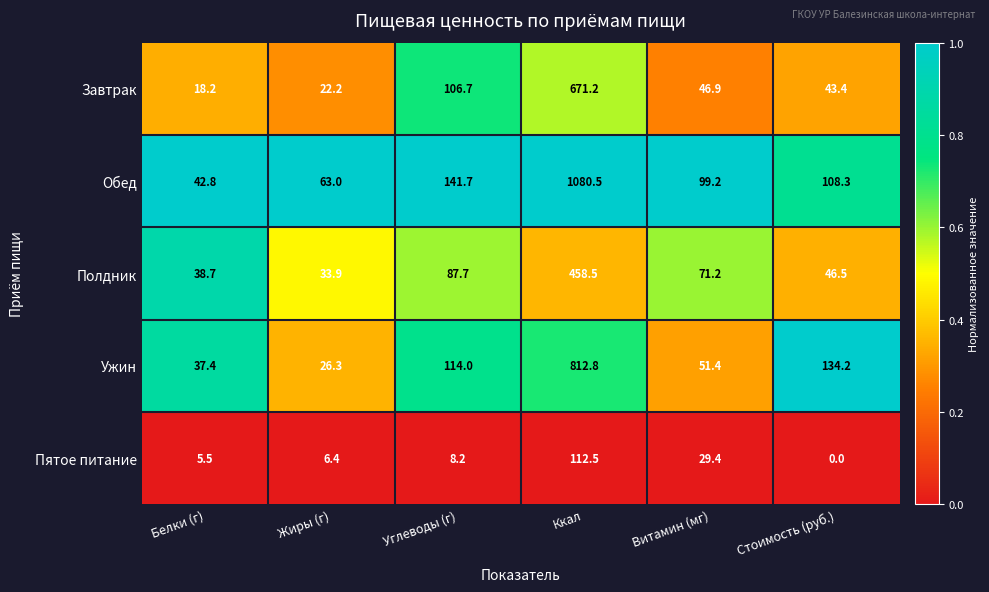

At which category is the sum across all series the highest?

Ккал